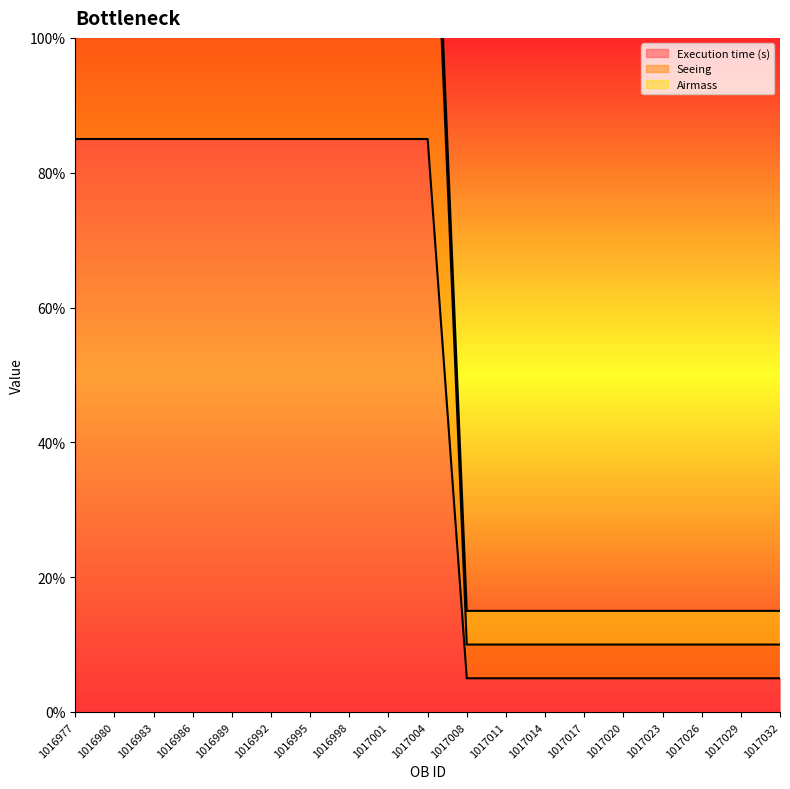

The Seeing series shows 1.4 at 1017020. True or false?

False